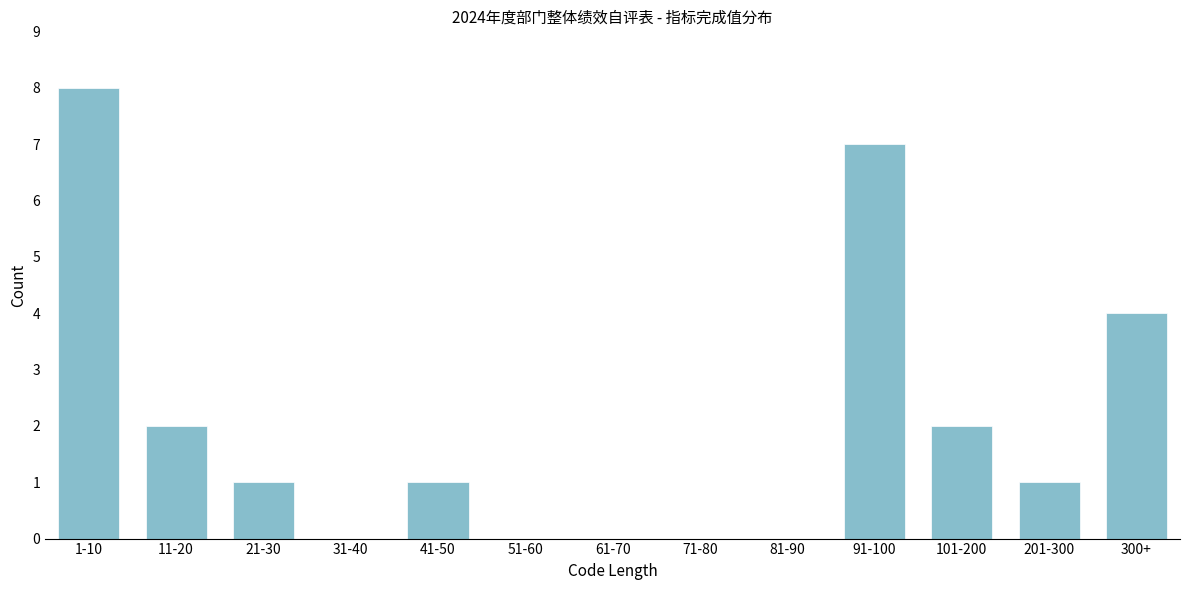

Reading left to right, transcribe all the data shown in this chart.

1-10=8	11-20=2	21-30=1	31-40=0	41-50=1	51-60=0	61-70=0	71-80=0	81-90=0	91-100=7	101-200=2	201-300=1	300+=4